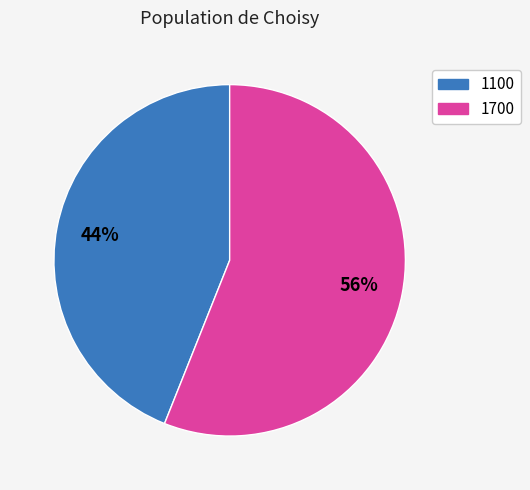

Is it true that 1100 is 44% of the pie?

True